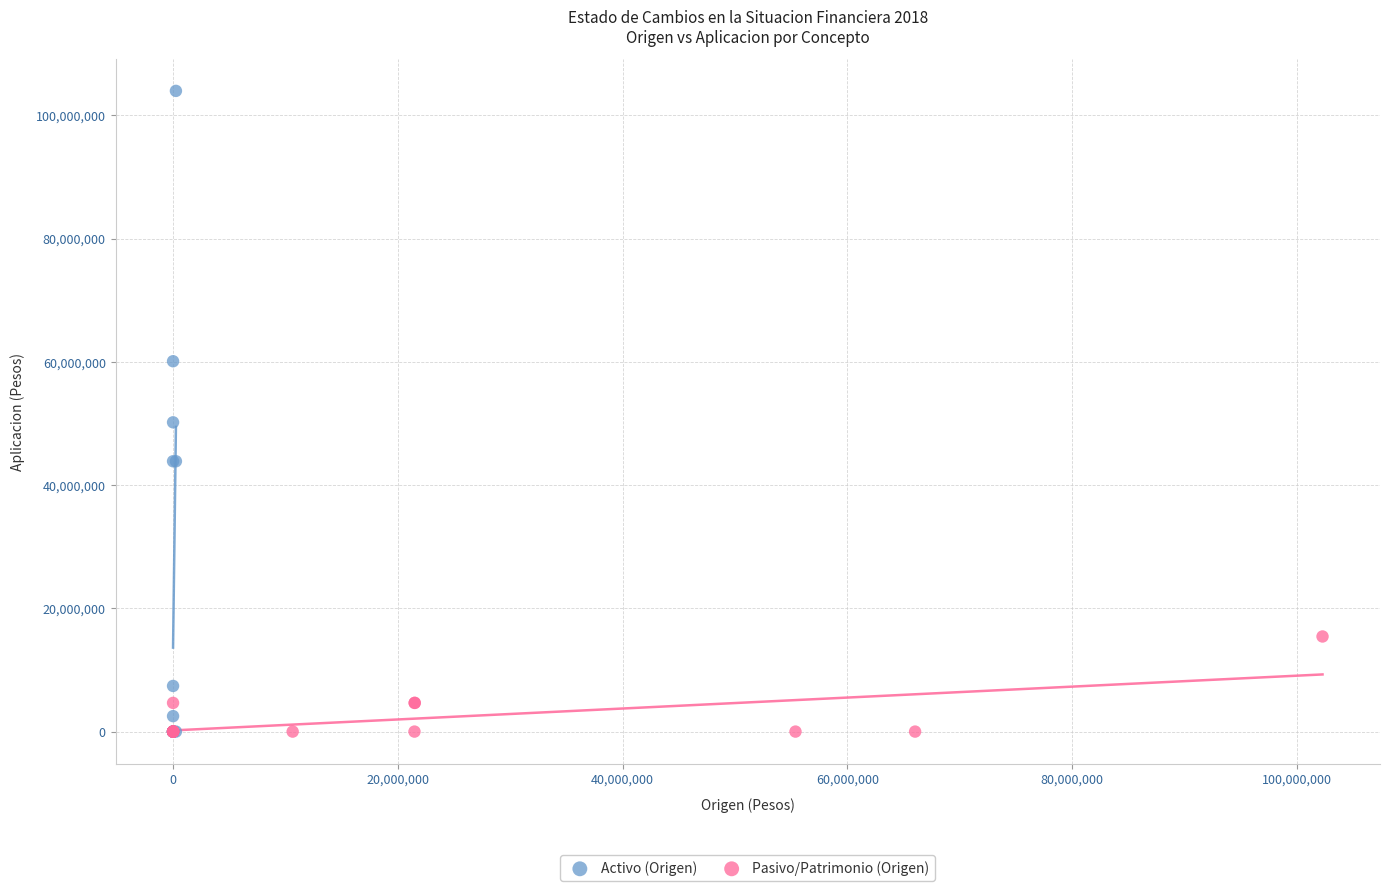

What are all the series names shown in the legend?

Activo (Origen), Pasivo/Patrimonio (Origen)